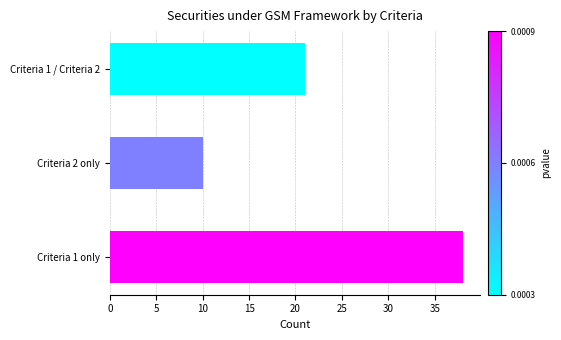

The chart shows a value of 21 at Criteria 1 only. True or false?

False